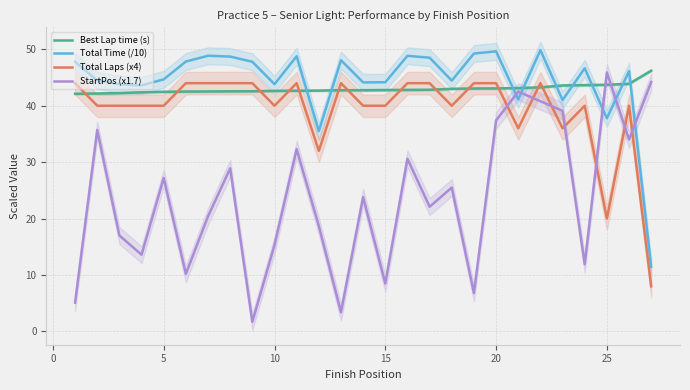

True or false: Best Lap time (s) has more than 1 points higher than both neighbors.

False